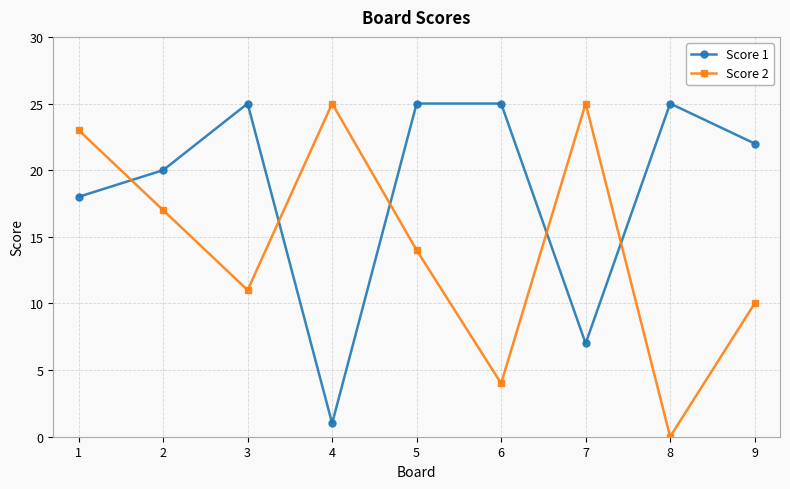

Rank the series at 4 from highest to lowest value.

Score 2, Score 1